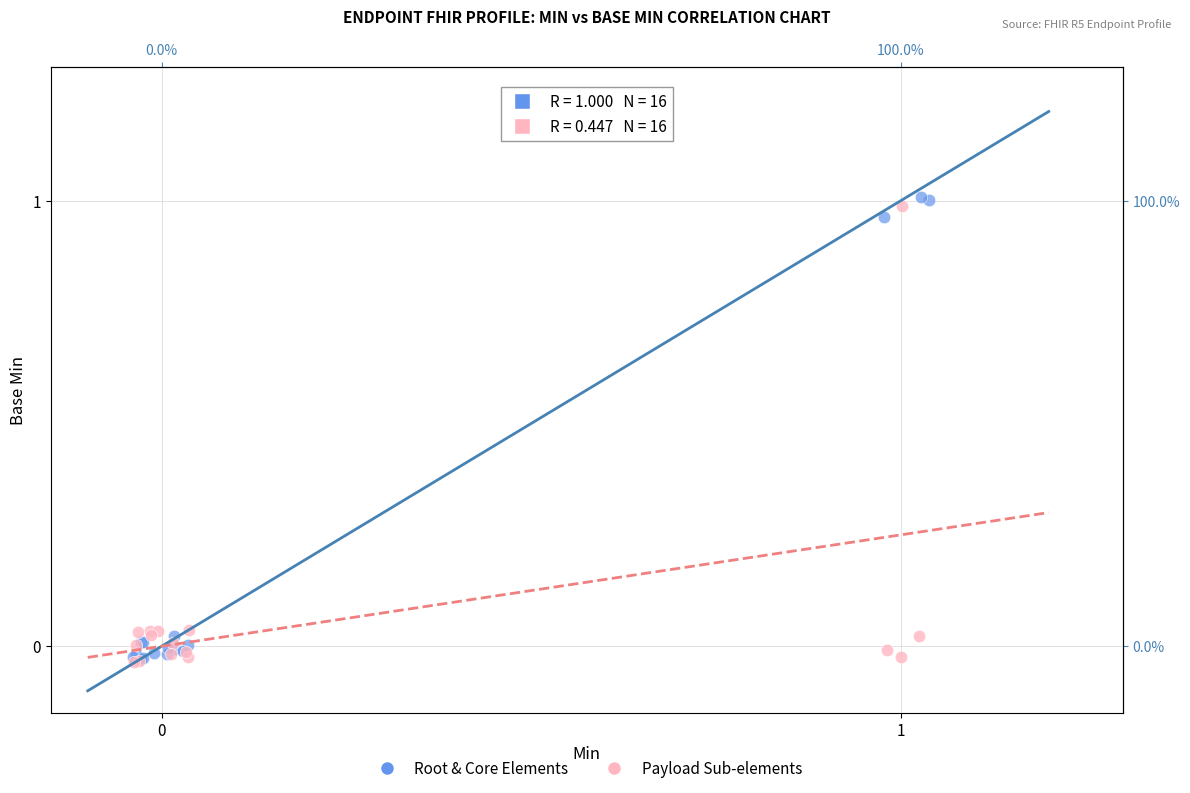

Which series has the largest Y range (max minus min)?

Root & Core Elements